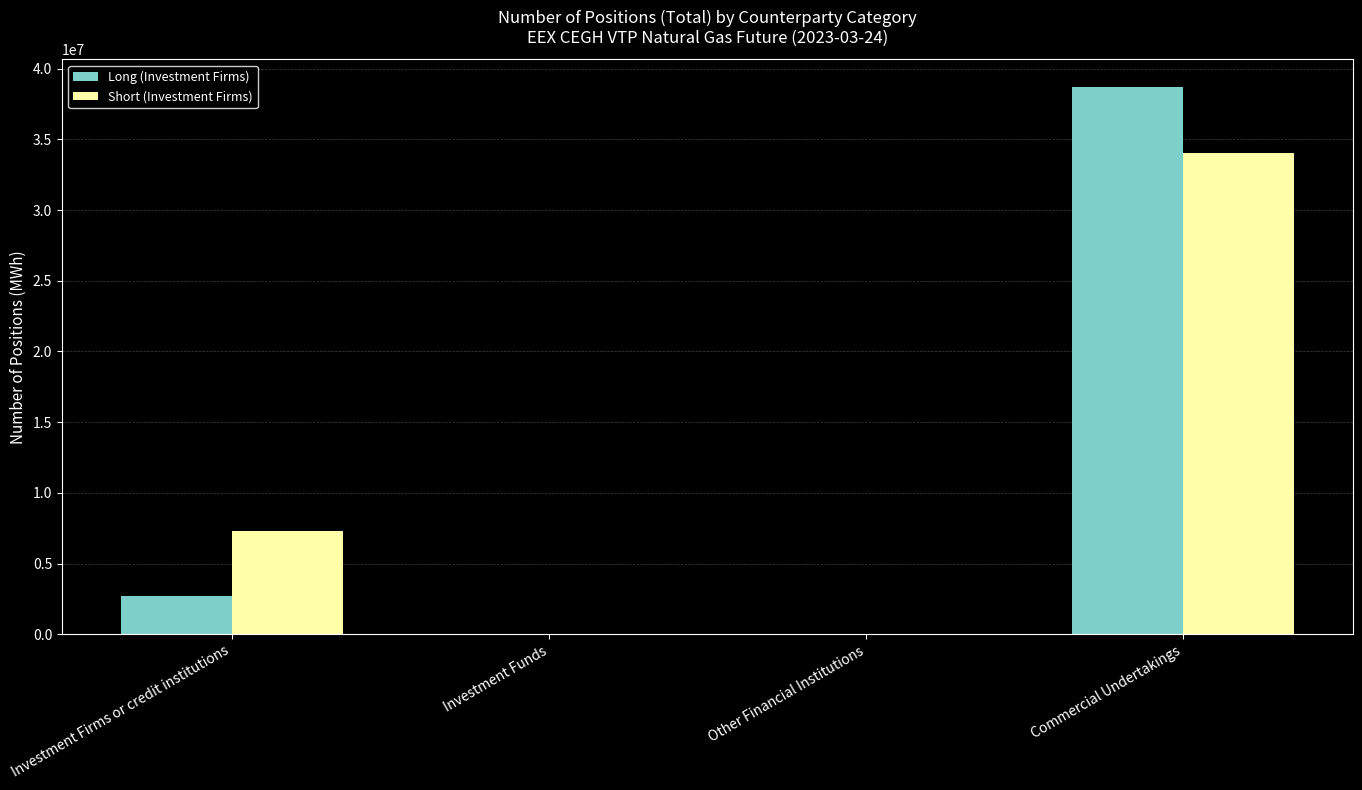

What is the total value across all series at Commercial Undertakings?

72744359